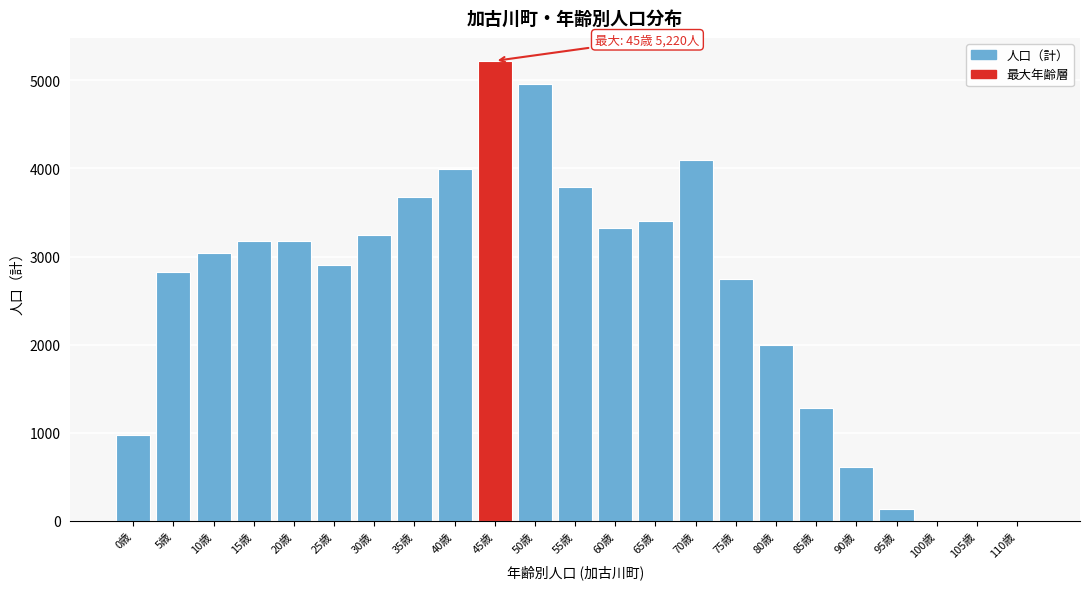

At which category does the chart reach its peak across all series?

45歳